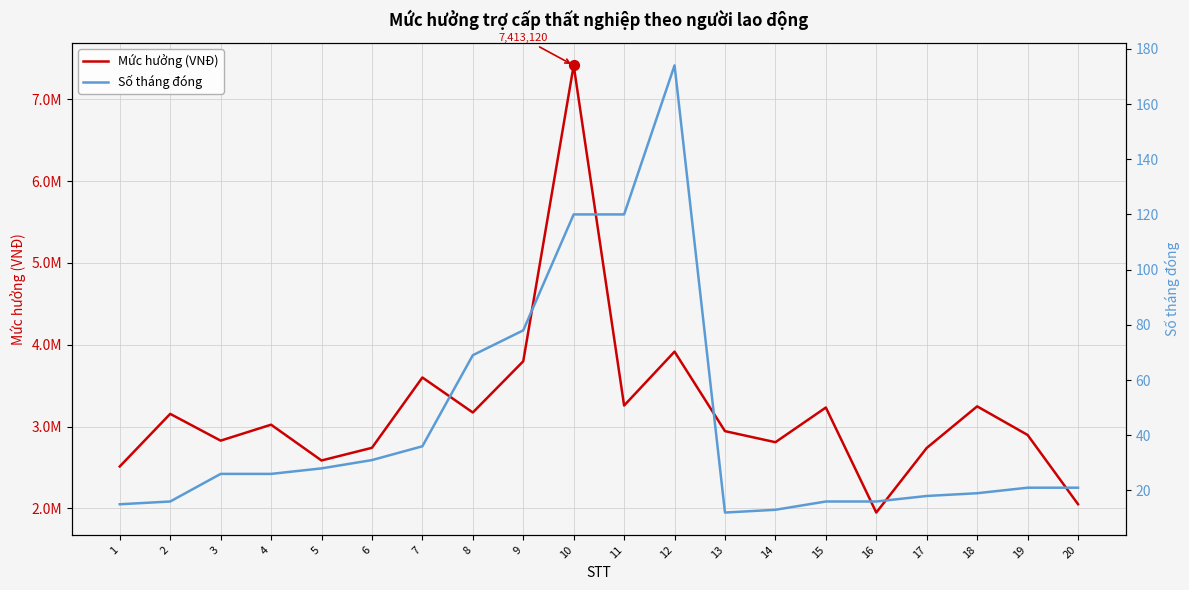

Which series contains the highest Y value?

Mức hưởng (VNĐ)